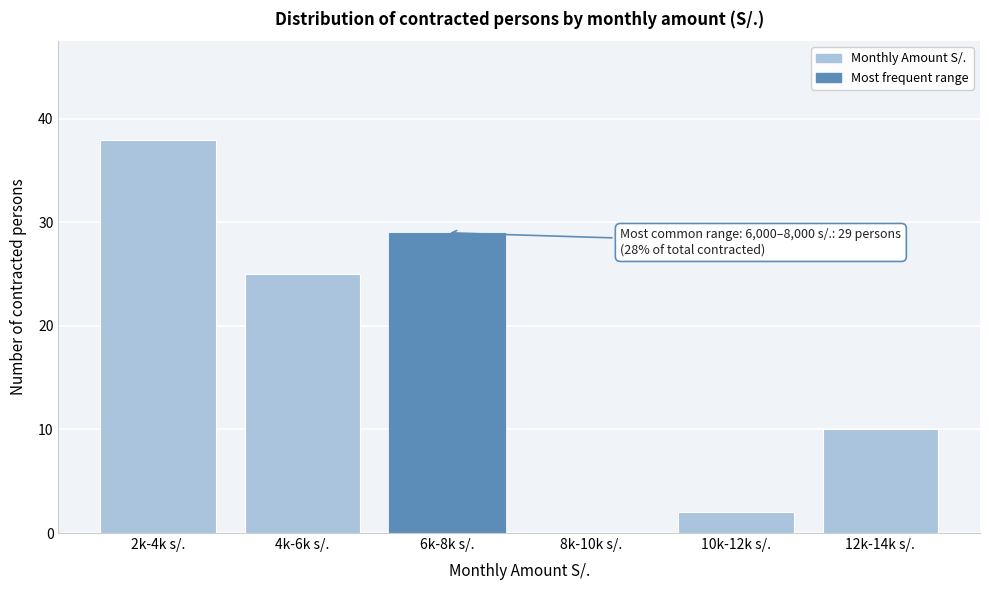

Reading left to right, extract all data points from this chart.

2k-4k s/.=38	4k-6k s/.=25	6k-8k s/.=29	8k-10k s/.=0	10k-12k s/.=2	12k-14k s/.=10